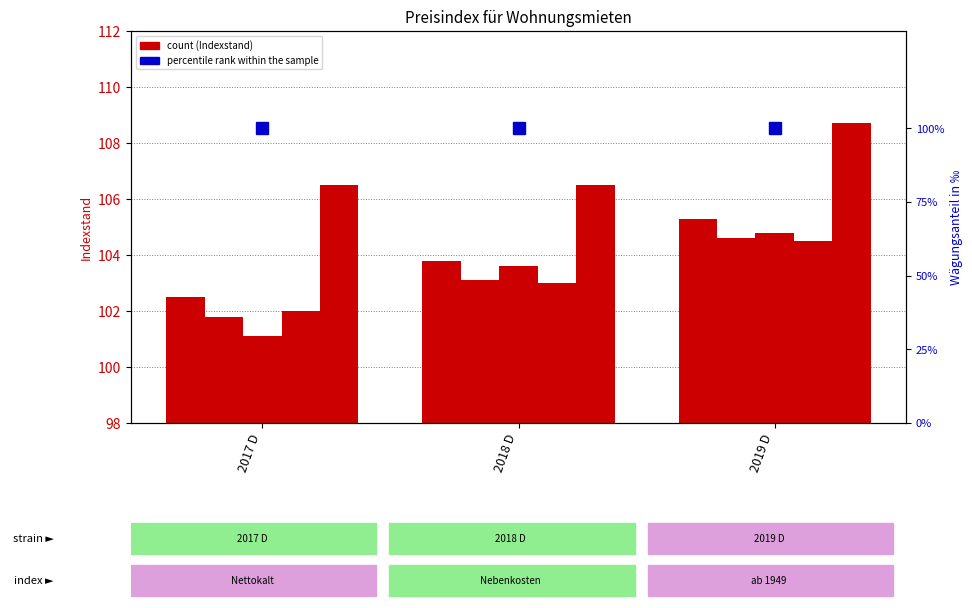

Count the number of data series in this chart.

6